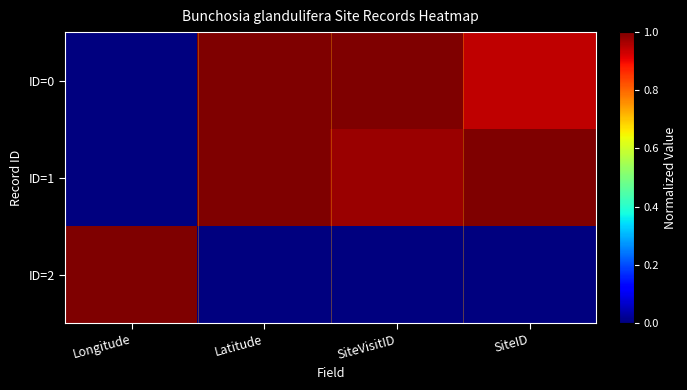

At how many categories does at least one series exceed 0?

4